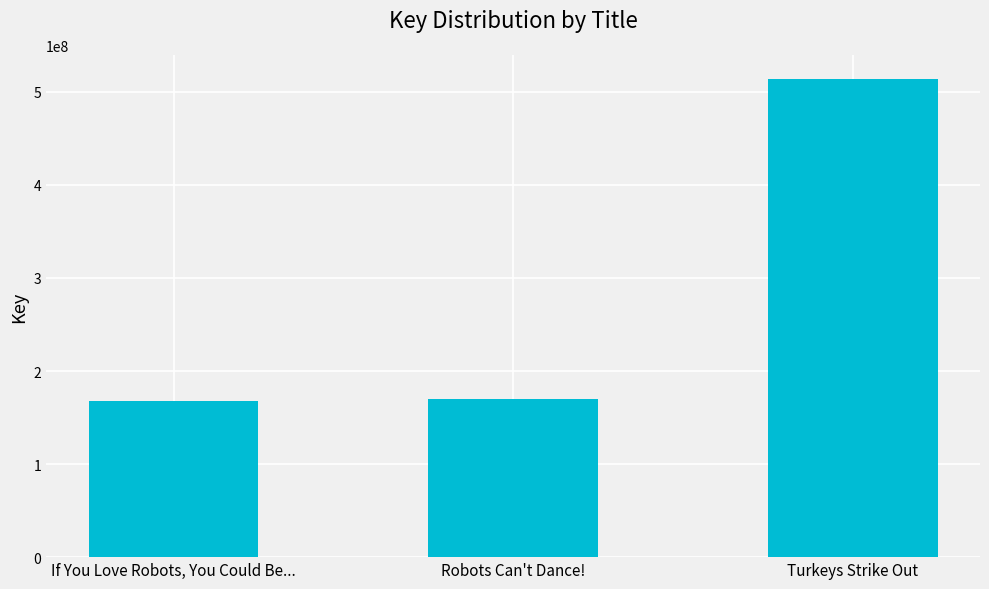

Reading right to left, list all the values displayed in this chart.

Turkeys Strike Out=514146069	Robots Can't Dance!=170439199	If You Love Robots, You Could Be...=167301040